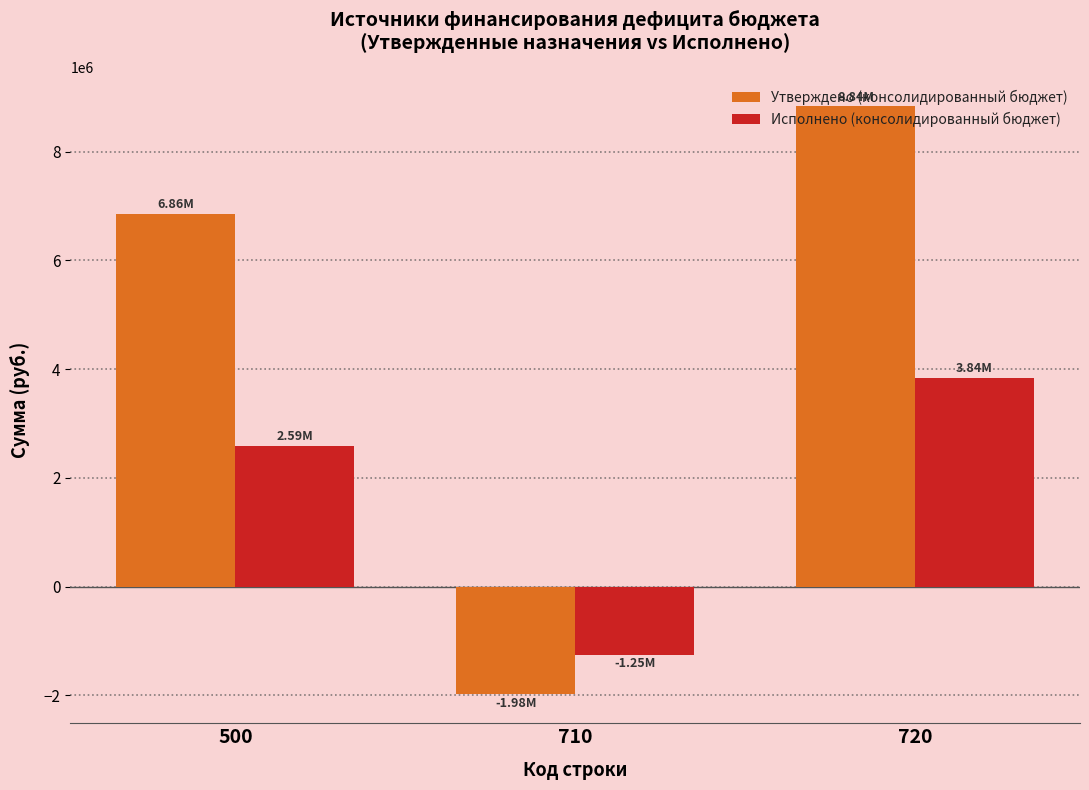

At which category is the sum across all series the highest?

720